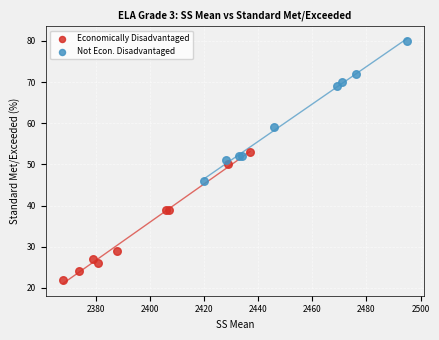

Which series reaches the minimum Y coordinate?

Economically Disadvantaged